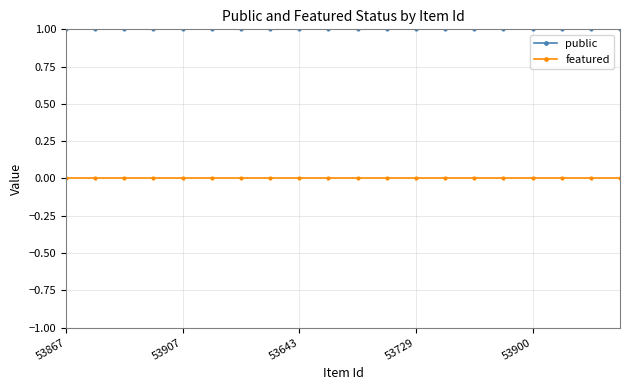

What is the value of the public point at the 14th from the left?

1